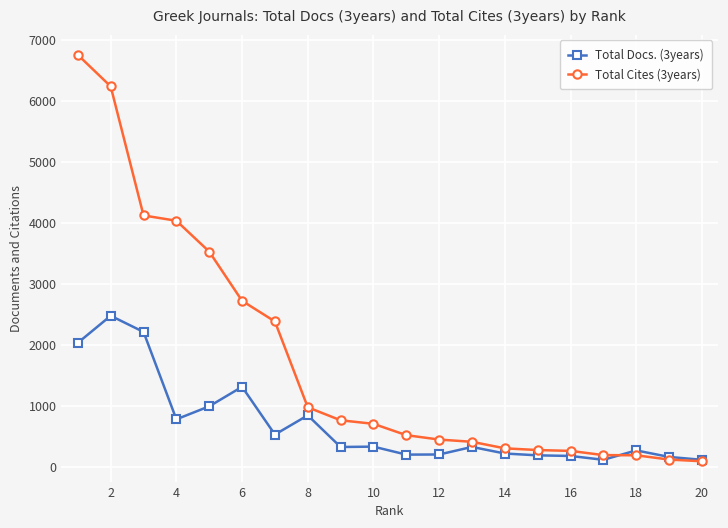

How many lines are shown in the chart?

2